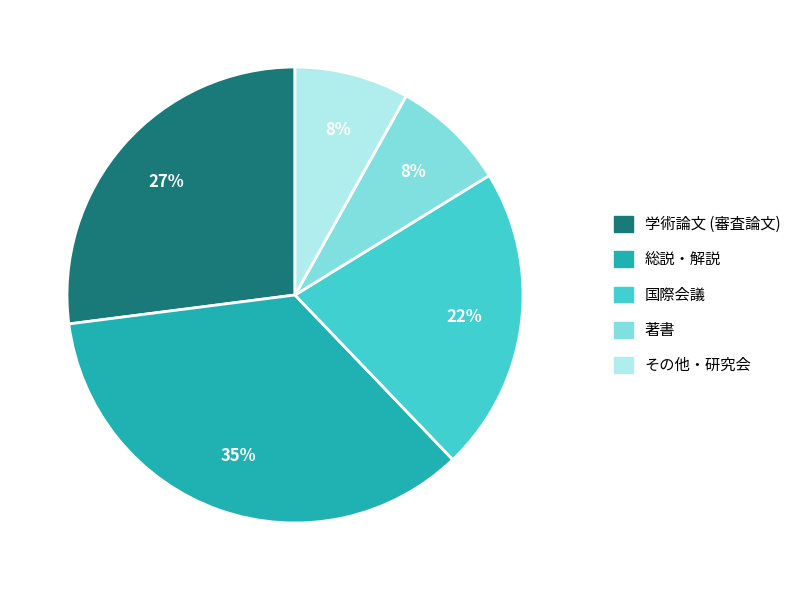

To the nearest percent, what is the average slice percentage?

20%